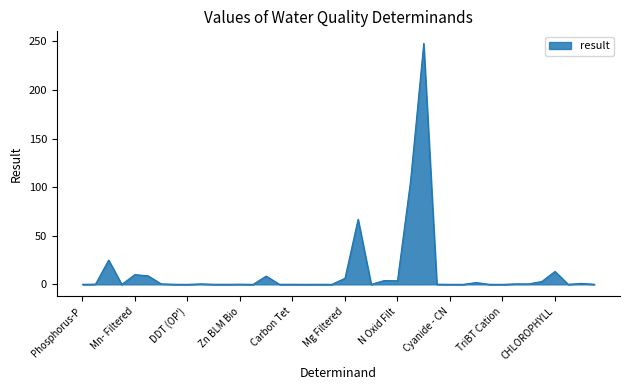

What is the difference between the maximum and minimum values?

248.0